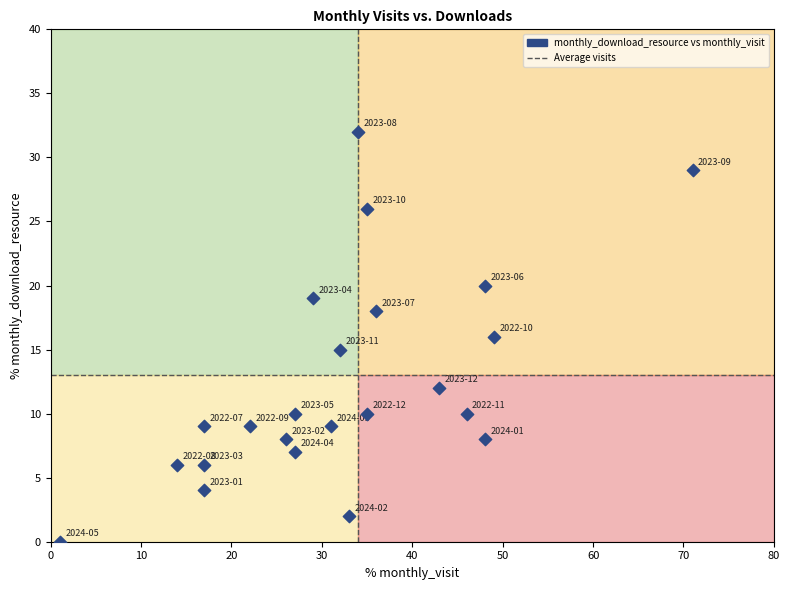

What is the range of Y values (max minus min)?

32